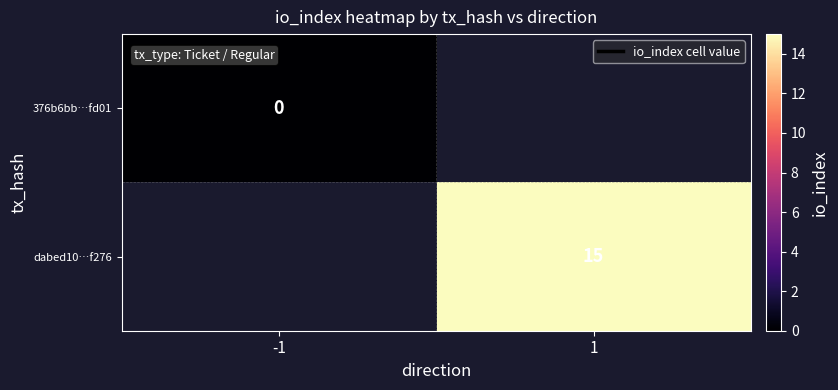

True or false: dabed10…f276 has a value of 22 at 1.

False